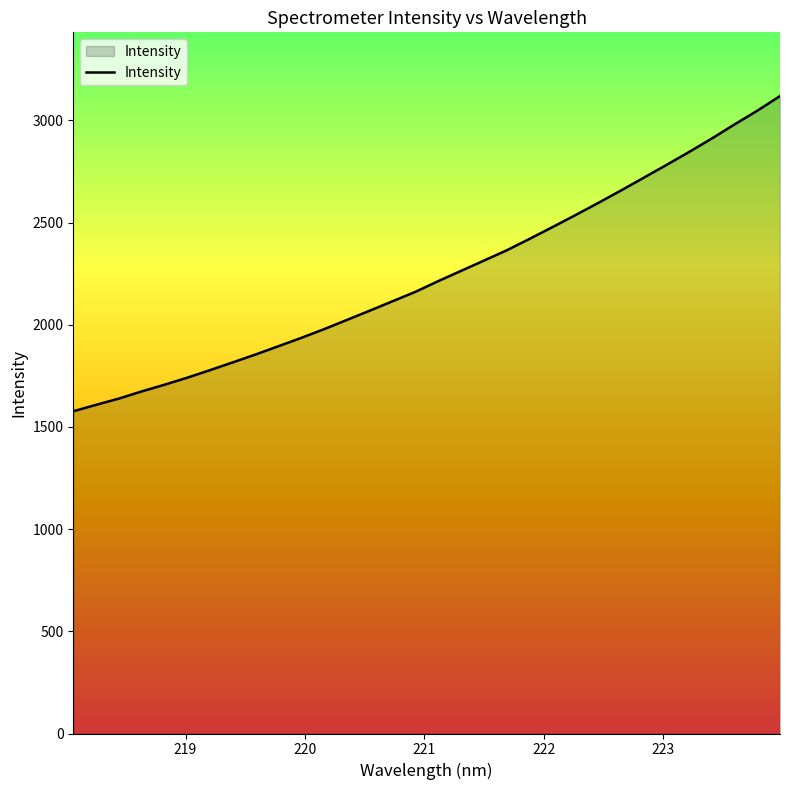

What is the difference between the maximum and minimum values?

1542.4